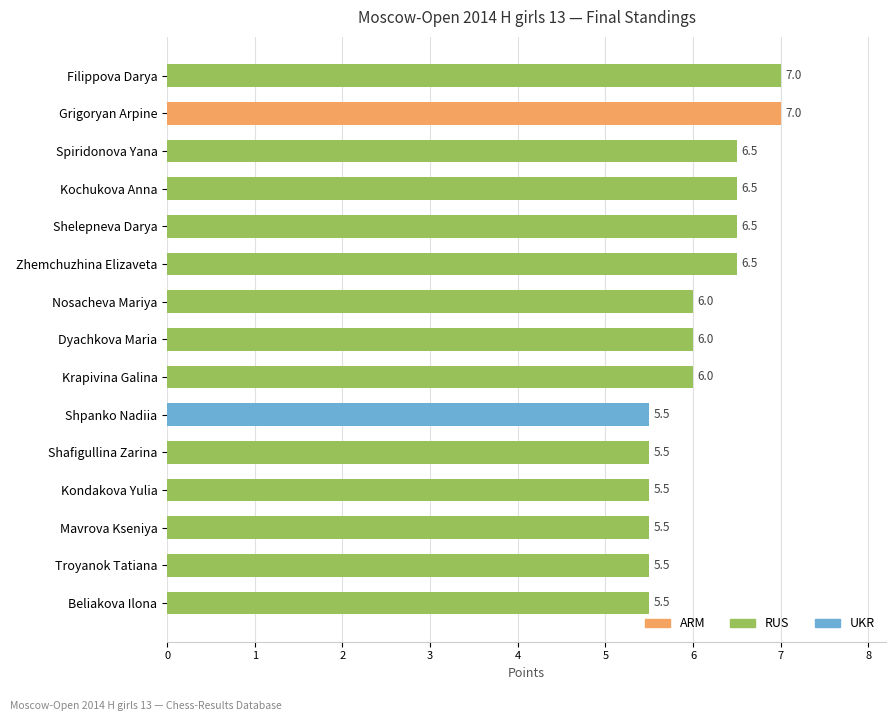

At which category does the chart reach its minimum across all series?

Shpanko Nadiia